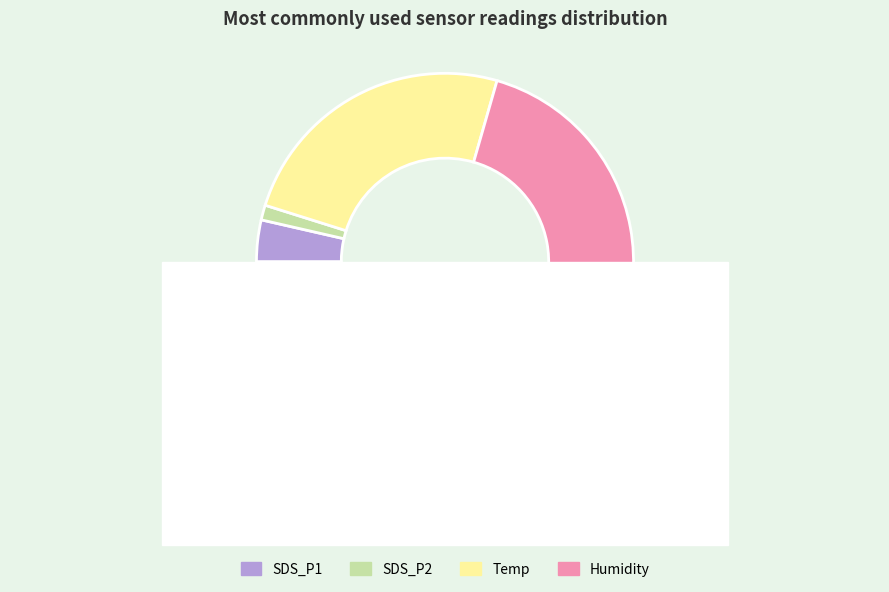

Which series has the largest range (max minus min)?

SDS_P1